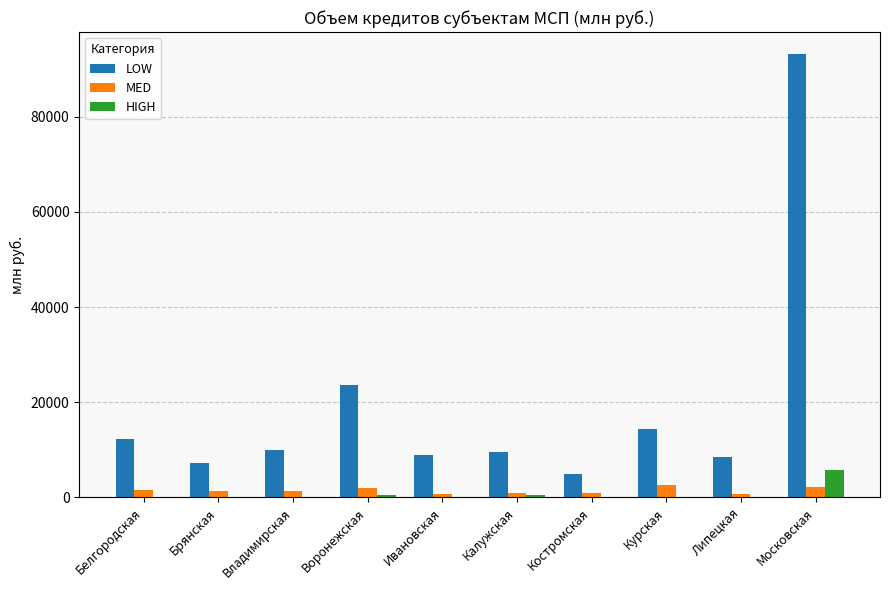

How many groups of bars are there?

10